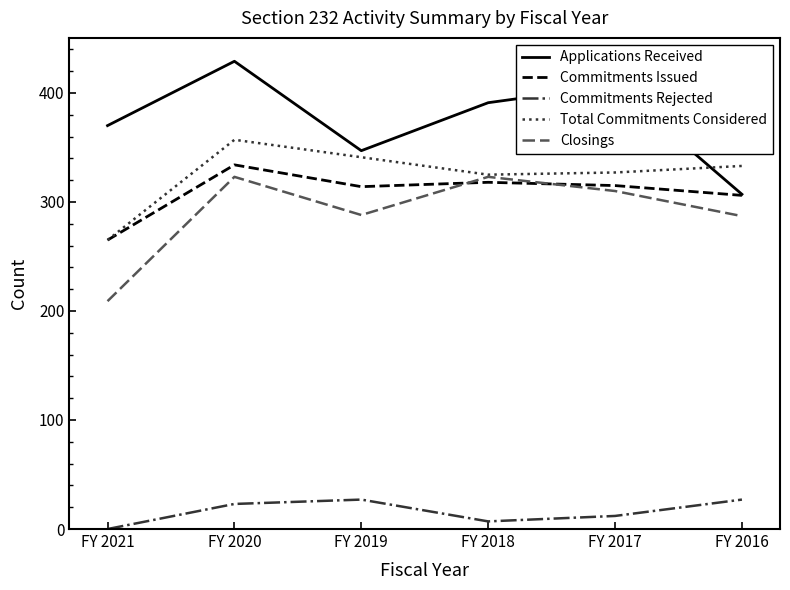

What is the average value of the Total Commitments Considered series?

325